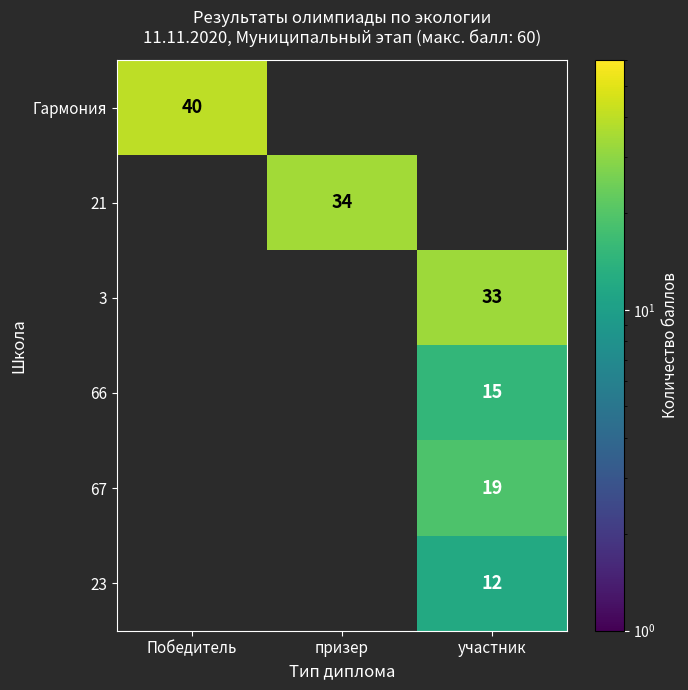

At how many categories does at least one series exceed 20?

3